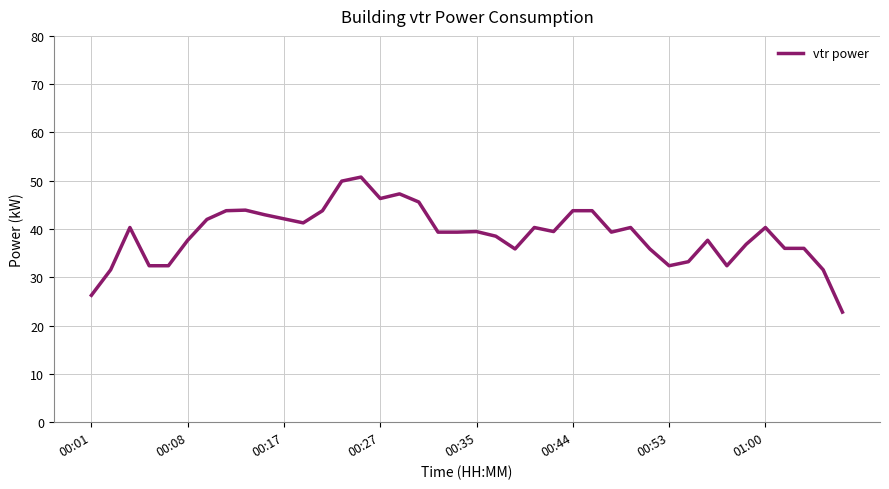

What is the minimum value shown in the chart?

22.8